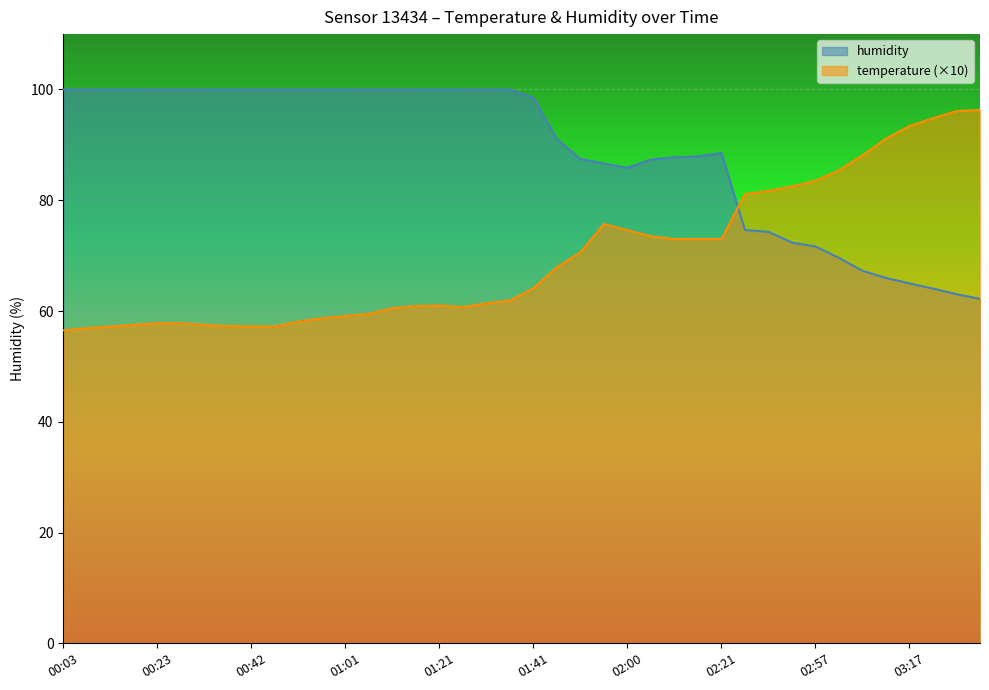

Which series has the largest total across all categories?

humidity